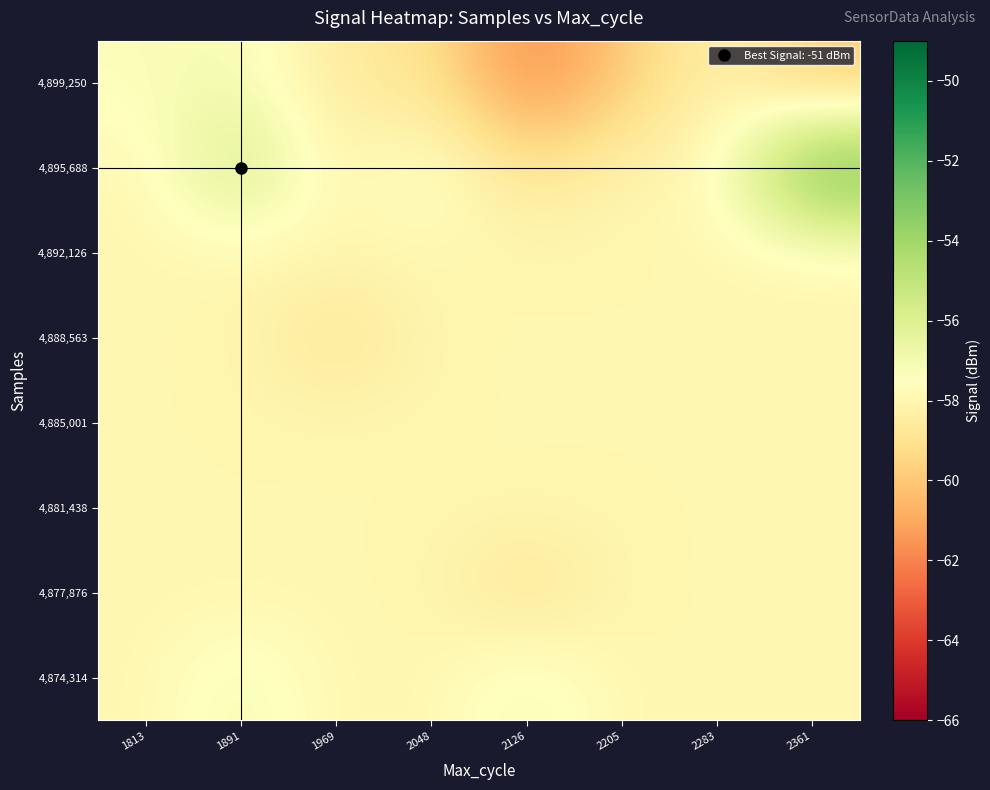

At 2361, list the series in order from smallest to largest.

4,899,250, 4,874,314, 4,877,876, 4,881,438, 4,885,001, 4,888,563, 4,892,126, 4,895,688